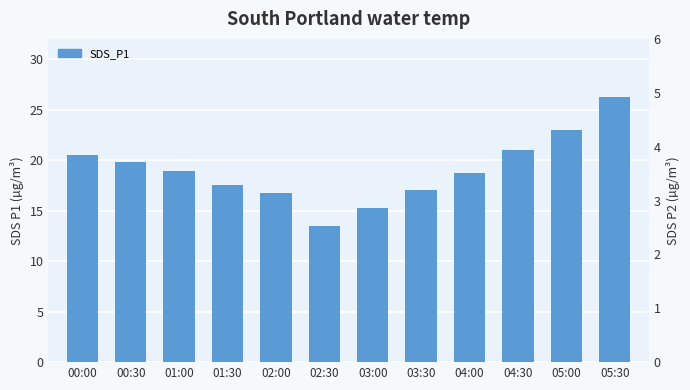

What is the label of the 2nd bar from the right?

05:00